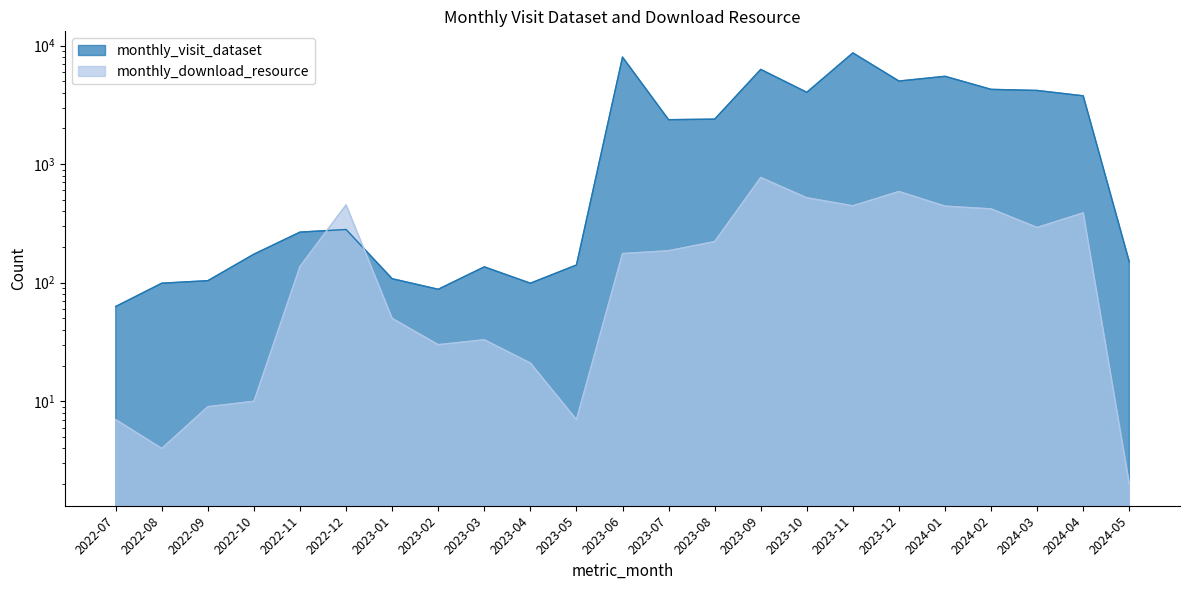

True or false: monthly_download_resource has more than 1 interior local peaks.

True